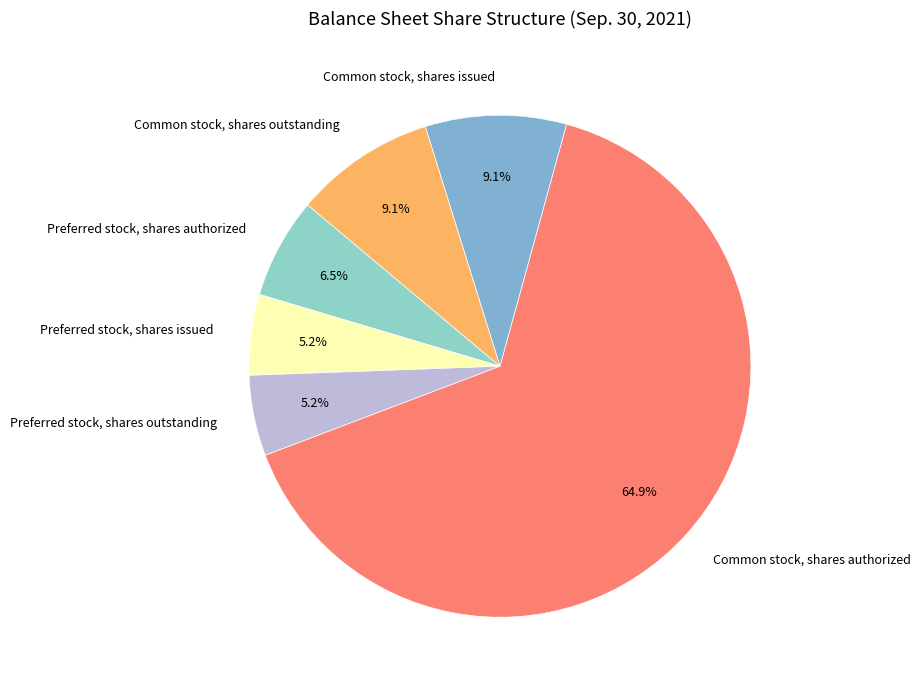

Does Preferred stock, shares outstanding represent more than half of the total?

No